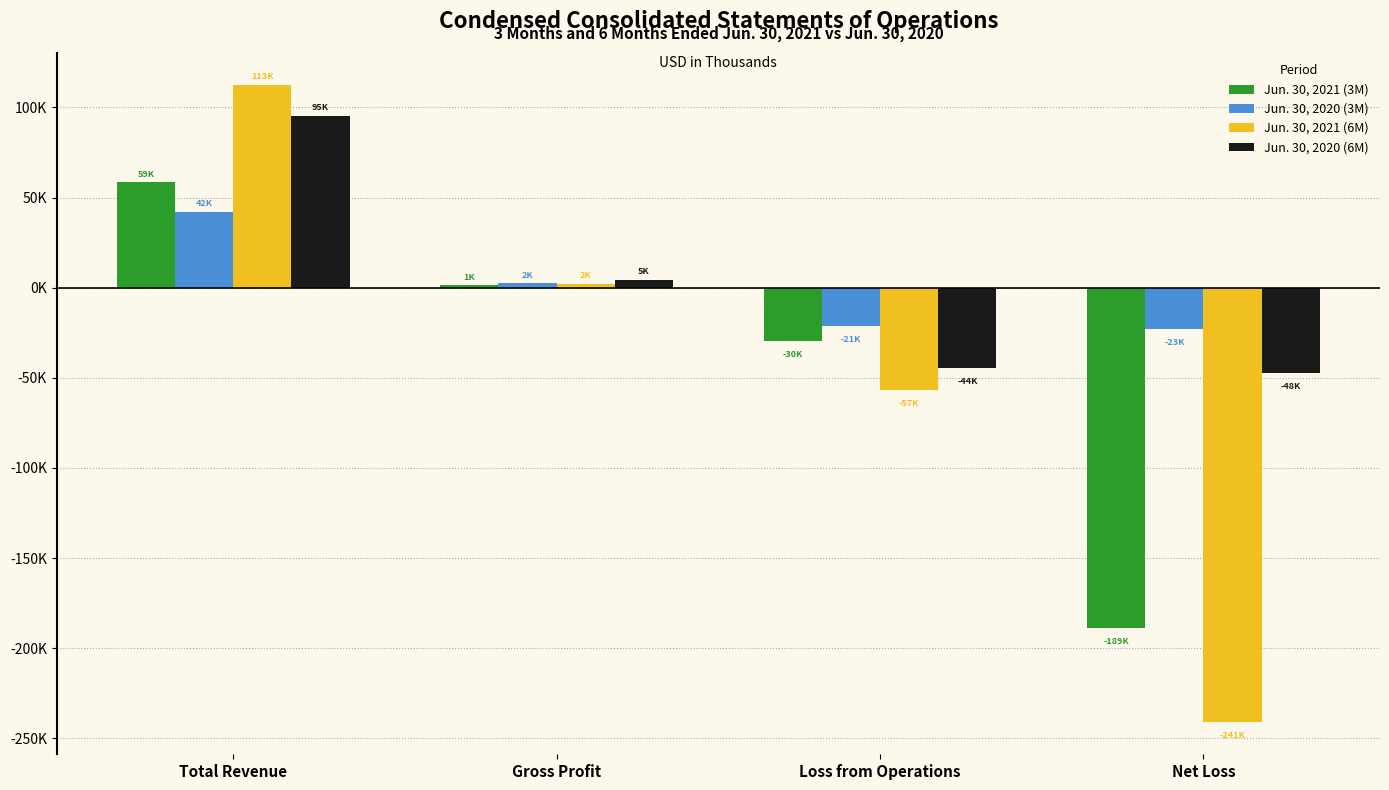

At Total Revenue, list the series in order from smallest to largest.

Jun. 30, 2020 (3M), Jun. 30, 2021 (3M), Jun. 30, 2020 (6M), Jun. 30, 2021 (6M)